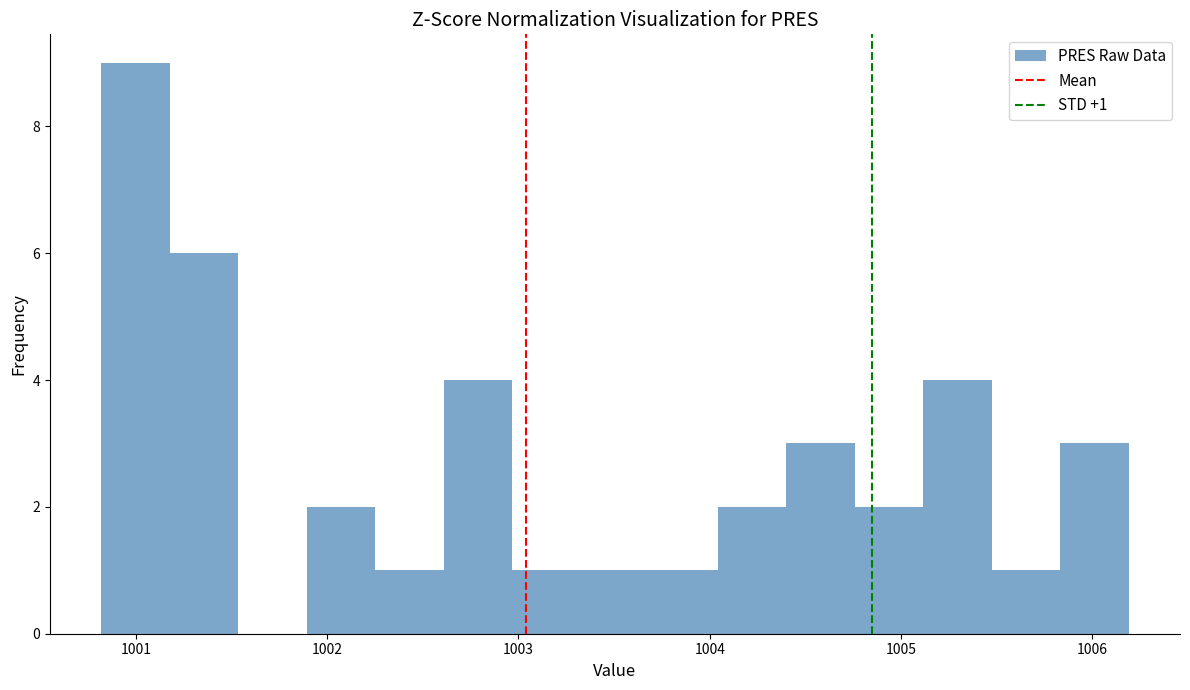

Around what value on the x-axis is the tallest bar? Give the approximate position of its centre, as read against the axis.

1001.0